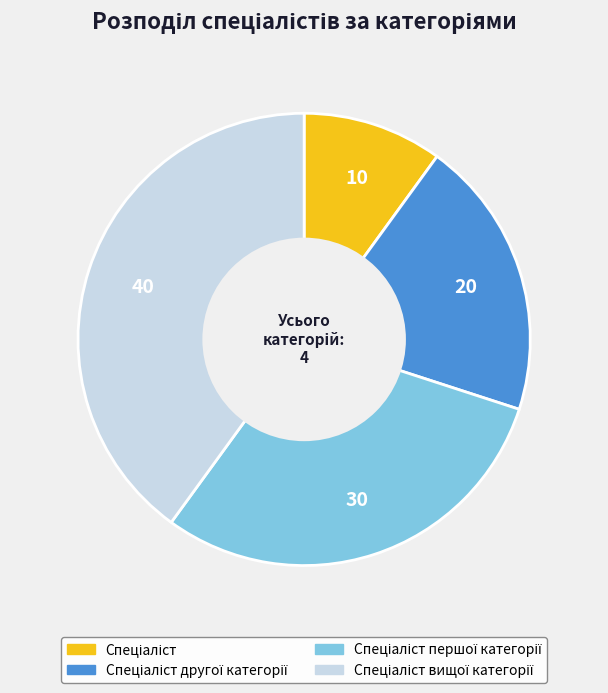

Is there any slice that represents more than half of the pie?

No